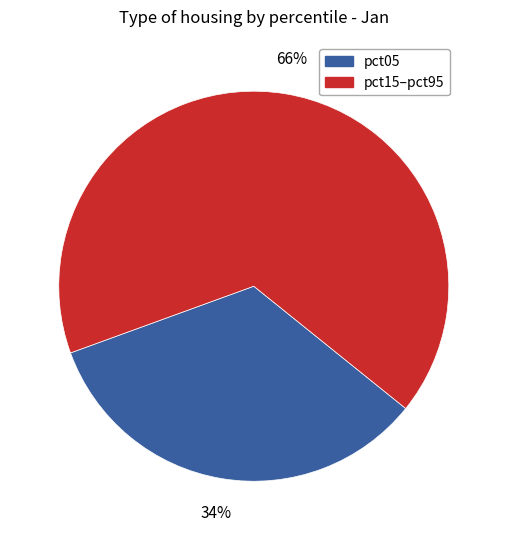

What percentage is the pct05 slice, to the nearest percent?

34%